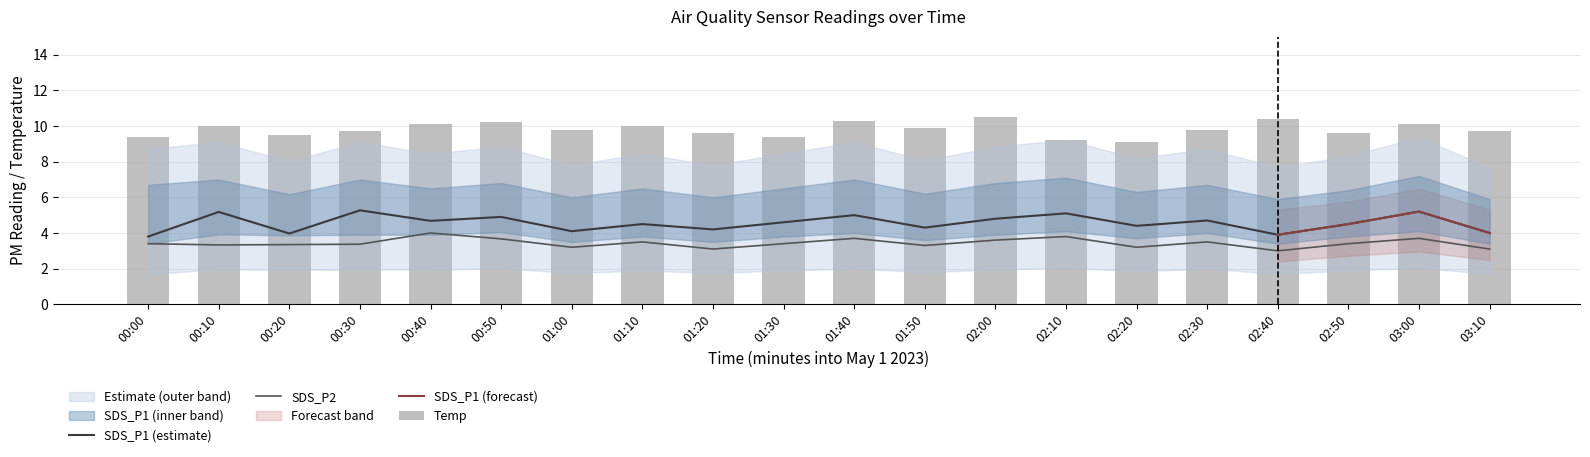

What is the label of the 5th bar from the left?

00:40